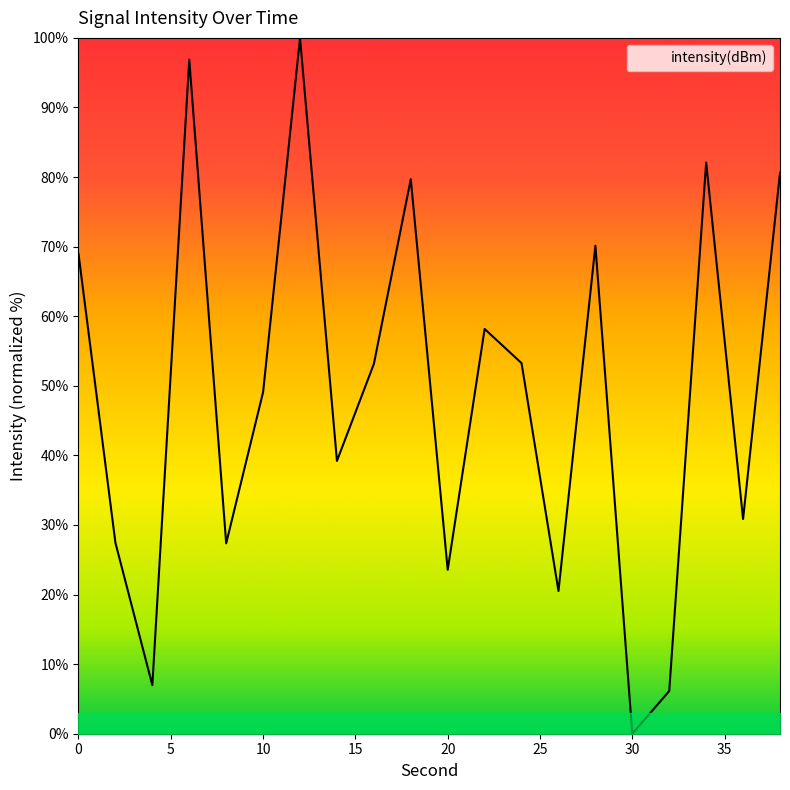

What is the difference between the maximum and minimum values?

100.0